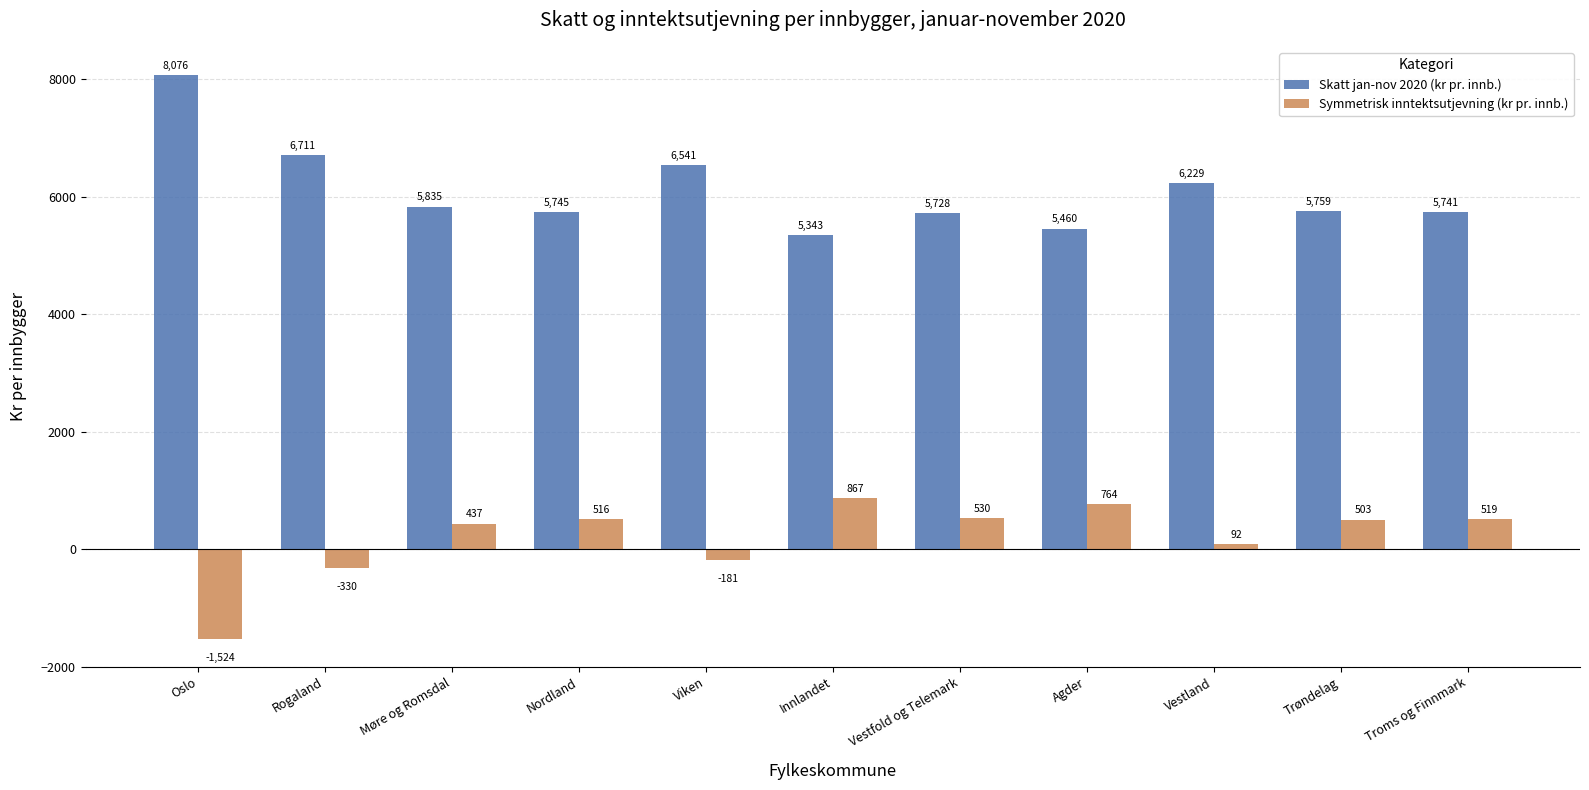

Between Vestfold og Telemark and Agder, which series saw the biggest shift?

Skatt jan-nov 2020 (kr pr. innb.)